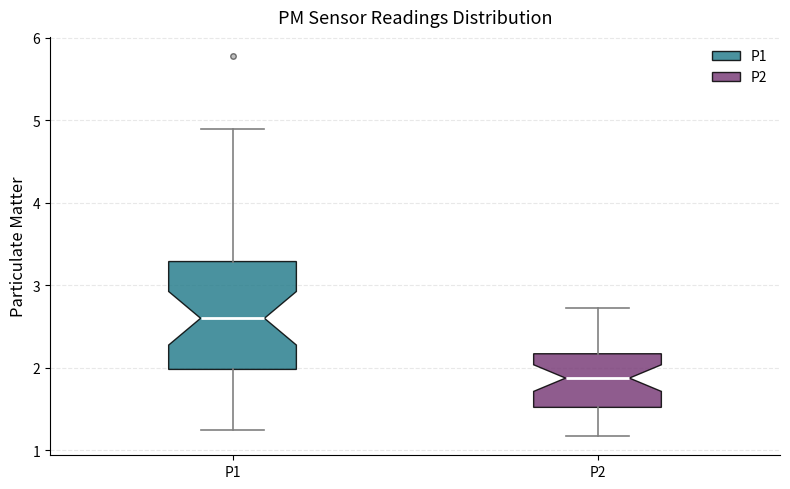

Reading left to right, read every box against the y-axis: the position of its median line, the range the box covers, and the ends of its whiskers. The values are not printed on the chart, so give them approximately, as read against the axis.

P1: median 2.6, box 2.0 to 3.3, whiskers 1.3 to 4.9
P2: median 1.9, box 1.5 to 2.2, whiskers 1.2 to 2.7